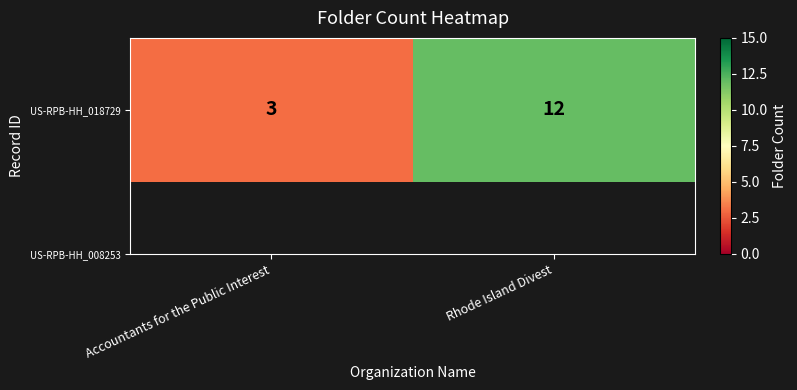

Reading right to left, list all the values displayed in this chart.

Rhode Island Divest=12	Accountants for the Public Interest=3